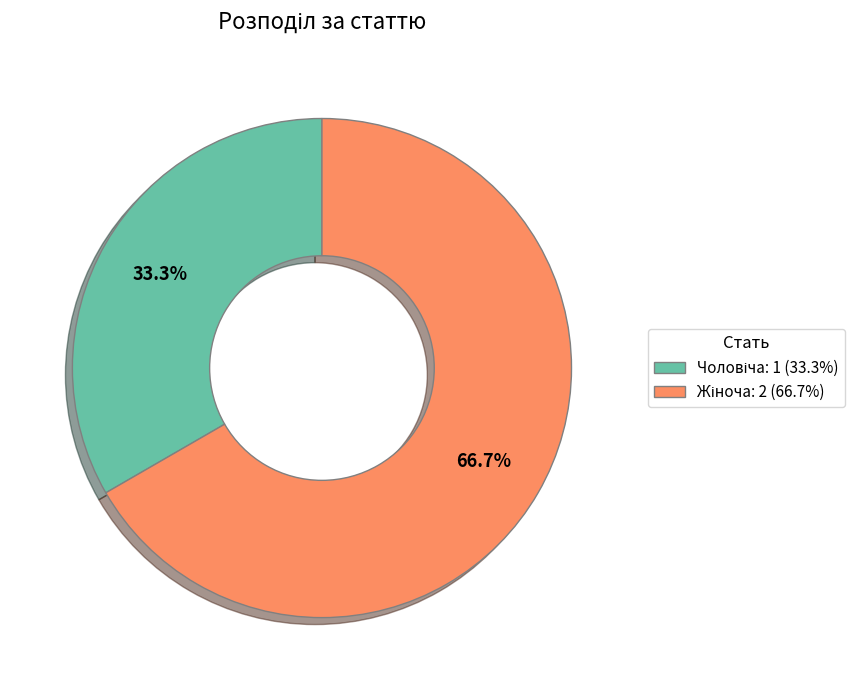

Which category has the smallest portion of the pie?

Чоловіча